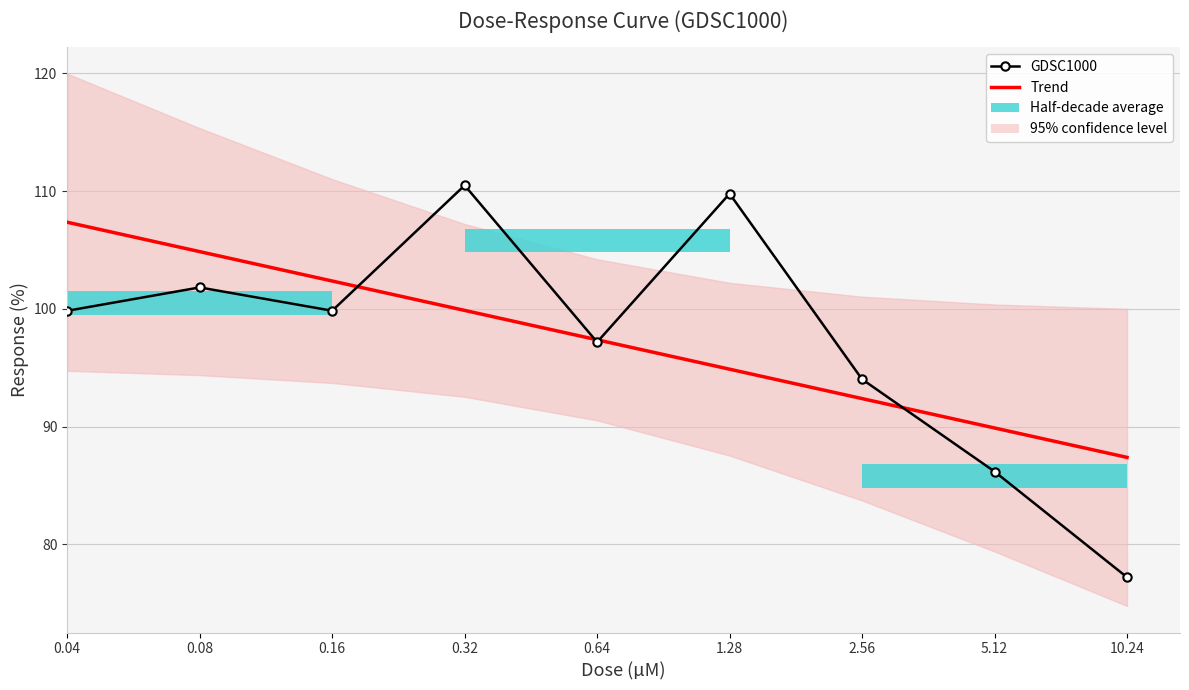

What is the lowest value of the GDSC1000 series?

77.2